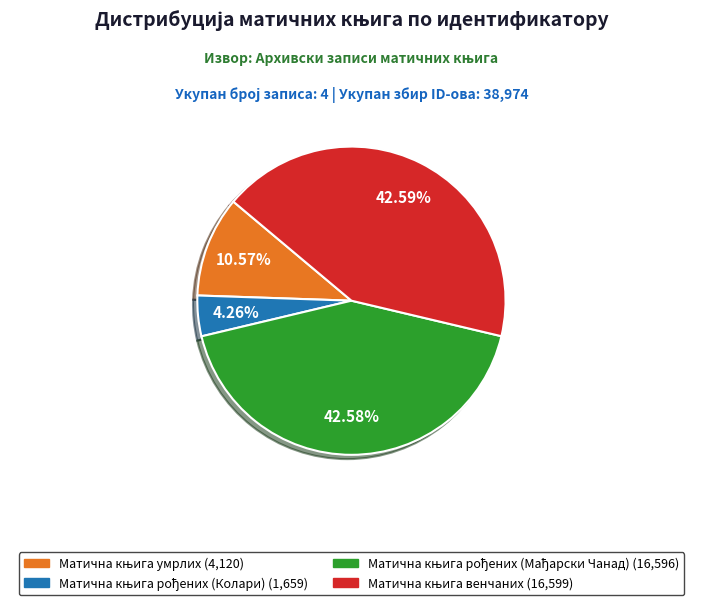

Count the number of slices in the pie.

4